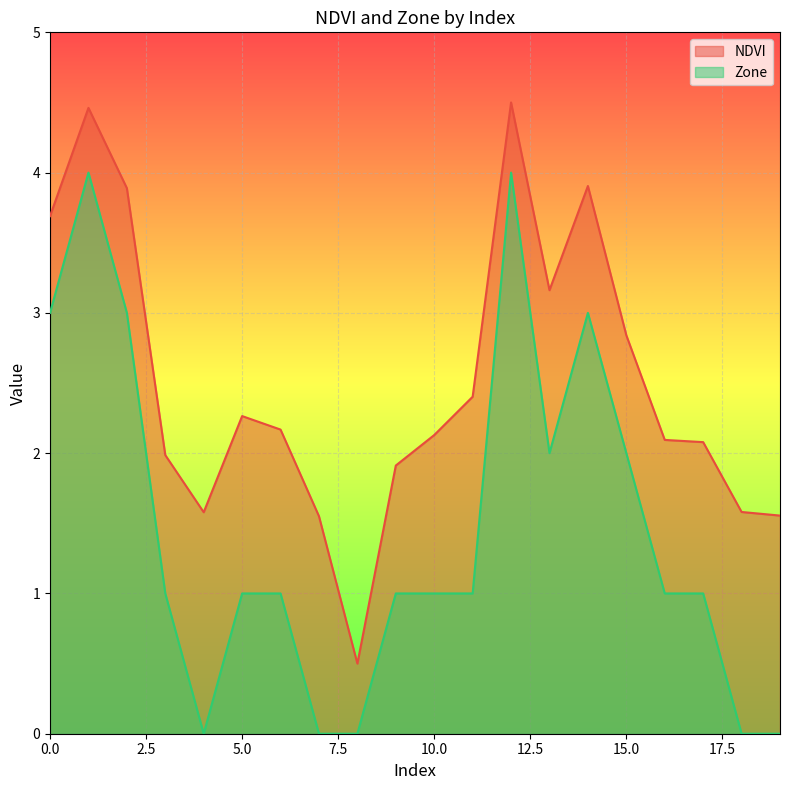

What is the difference between the maximum and minimum values in the NDVI series?

4.0